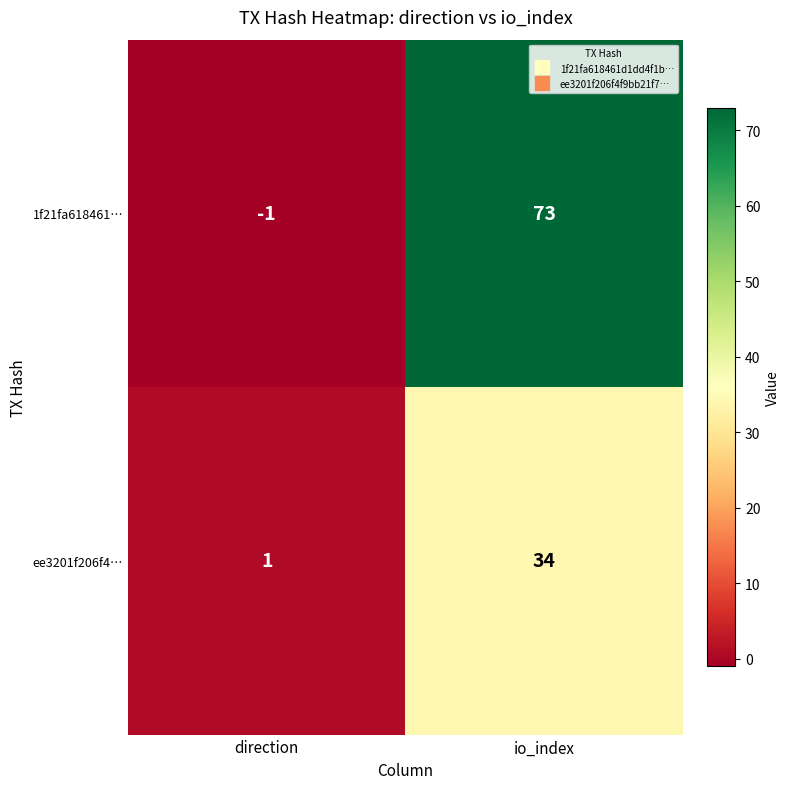

Rank the series at io_index from highest to lowest value.

1f21fa618461…, ee3201f206f4…